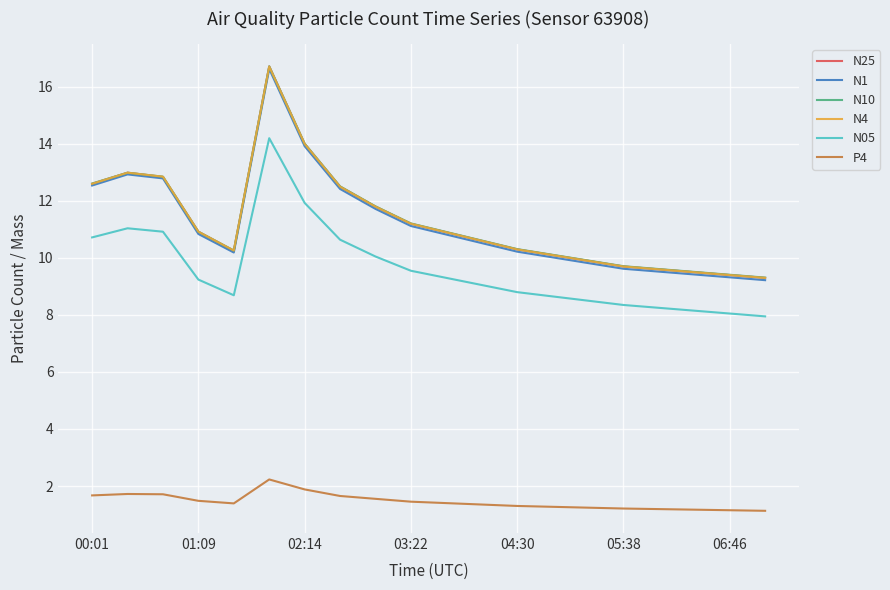

Which series has the widest spread of values?

N25